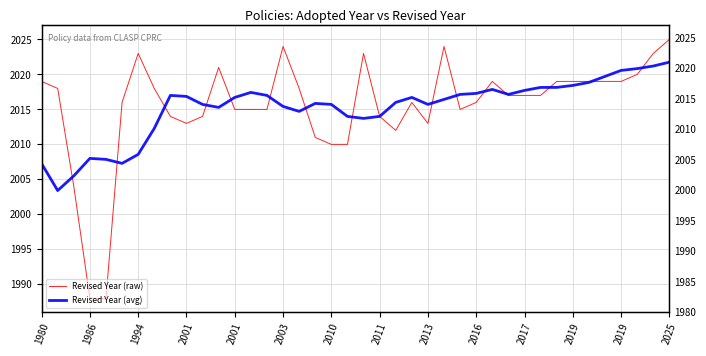

What is the sum of all Revised Year (raw) values?

80620.0